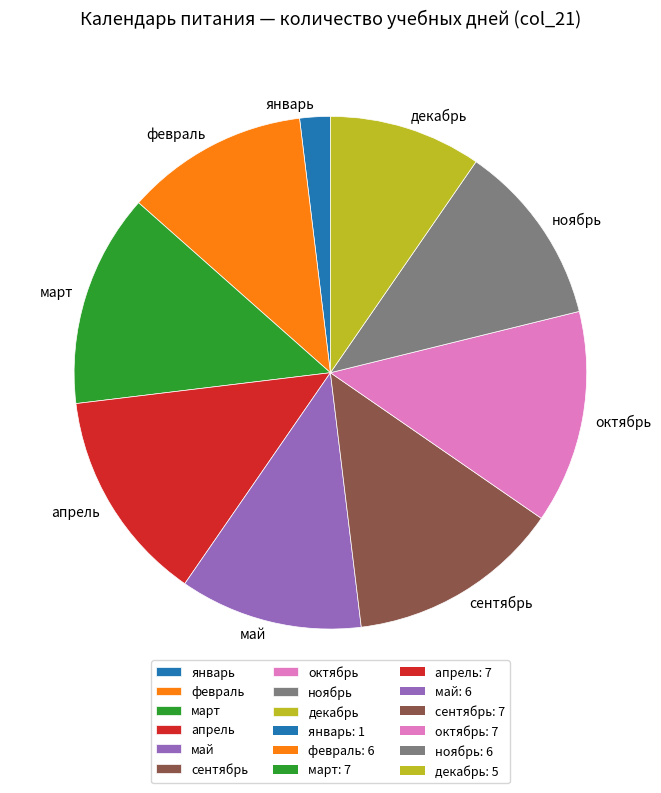

Is the sum of декабрь and октябрь greater than half?

No